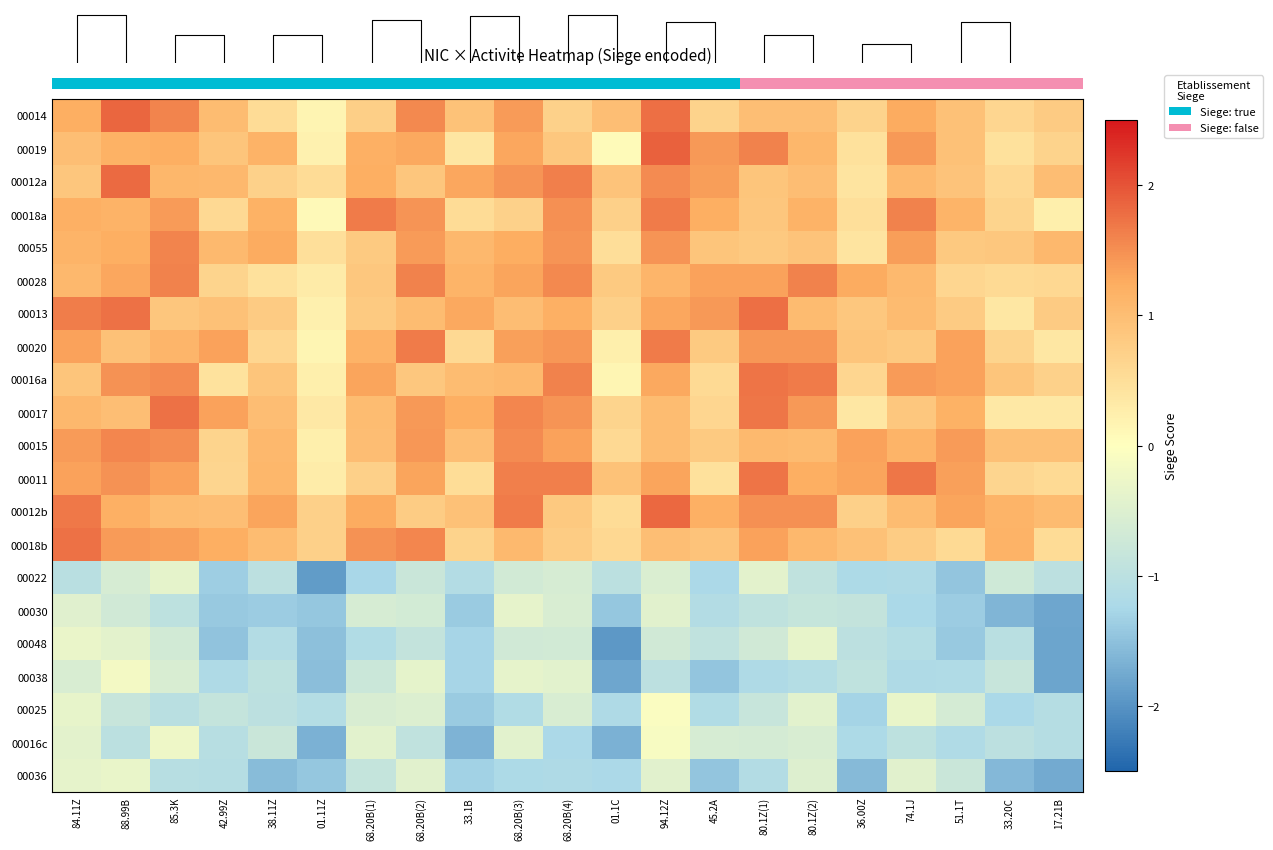

What is the maximum value shown in the chart?

1.9